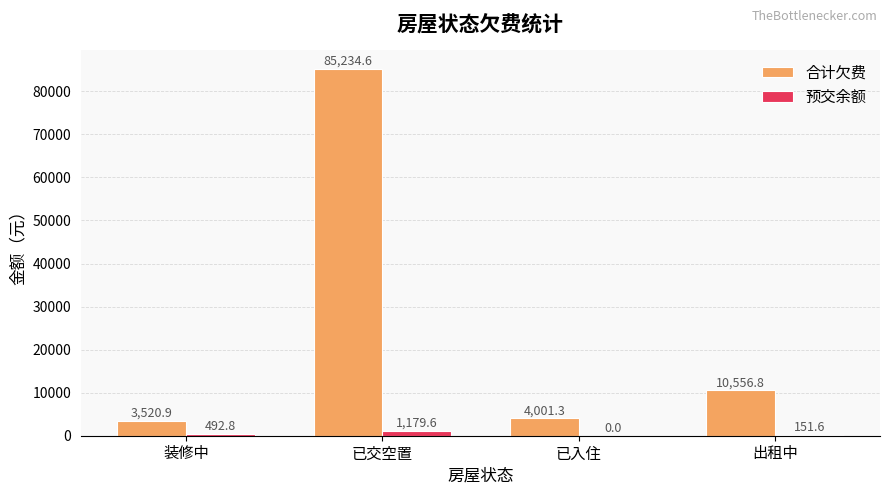

What is the greatest value displayed?

85234.6